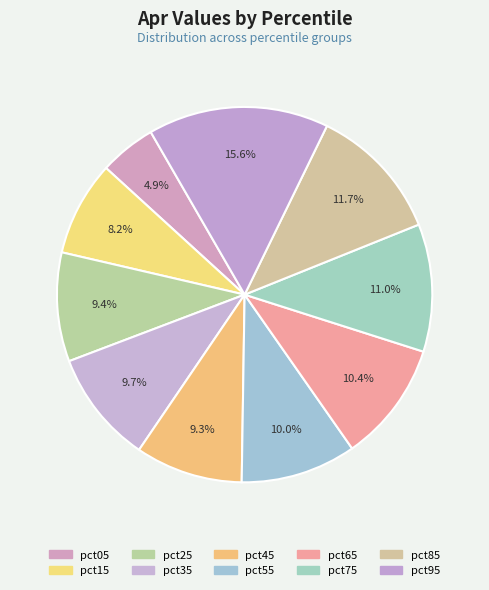

Combined, do pct55 and pct35 account for over 50%?

No